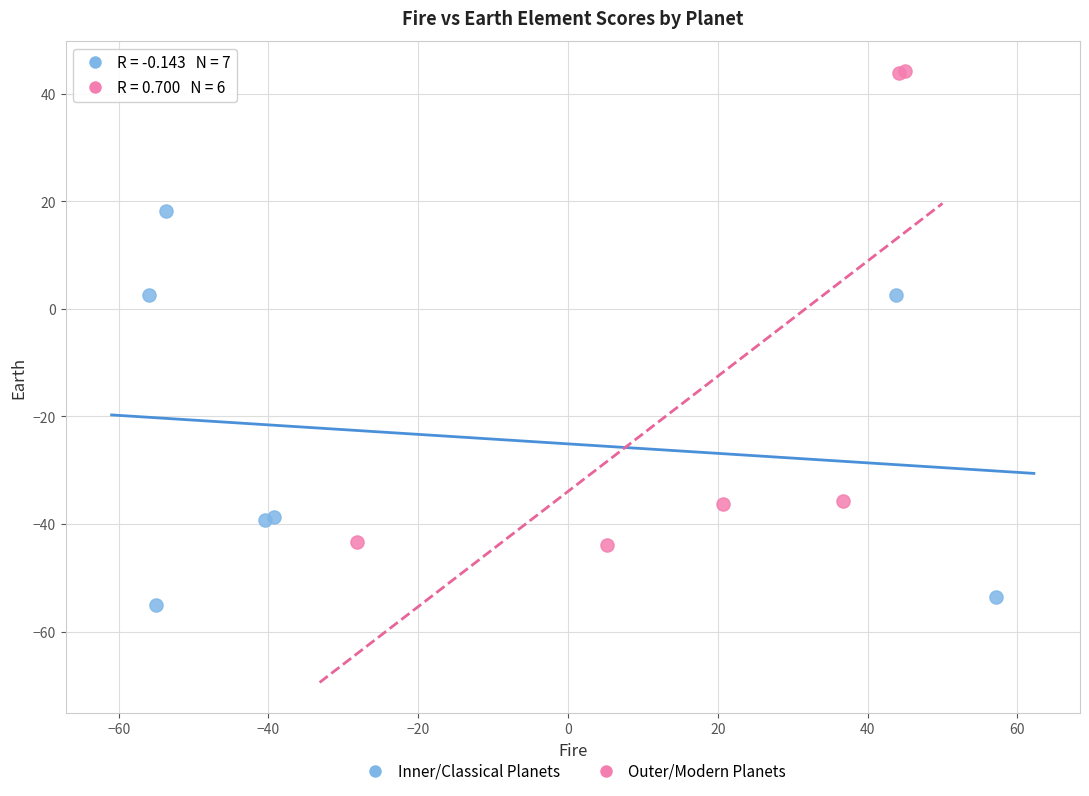

Which series has the largest Y range (max minus min)?

Outer/Modern Planets